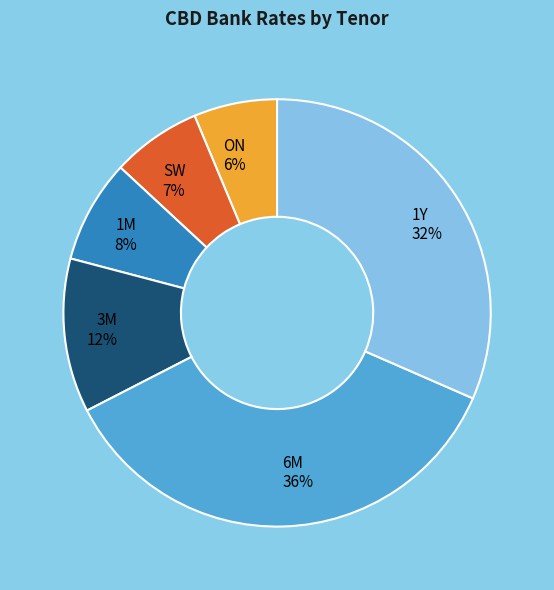

Between 1Y and SW, which is larger?

1Y